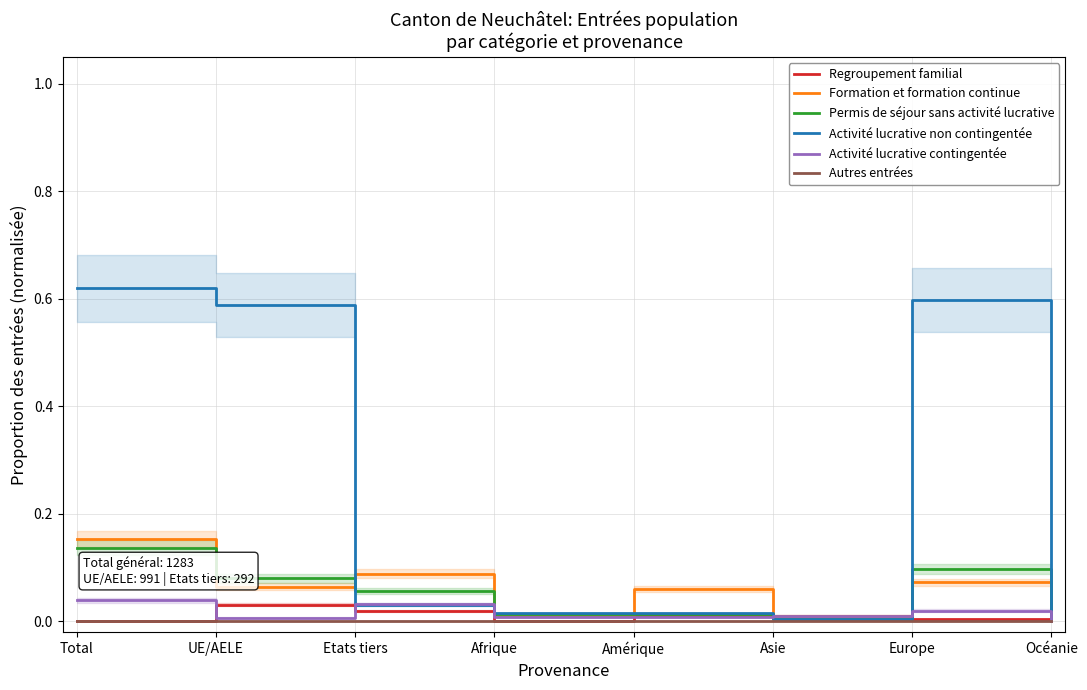

Between Etats tiers and Asie, which series saw the biggest shift?

Formation et formation continue